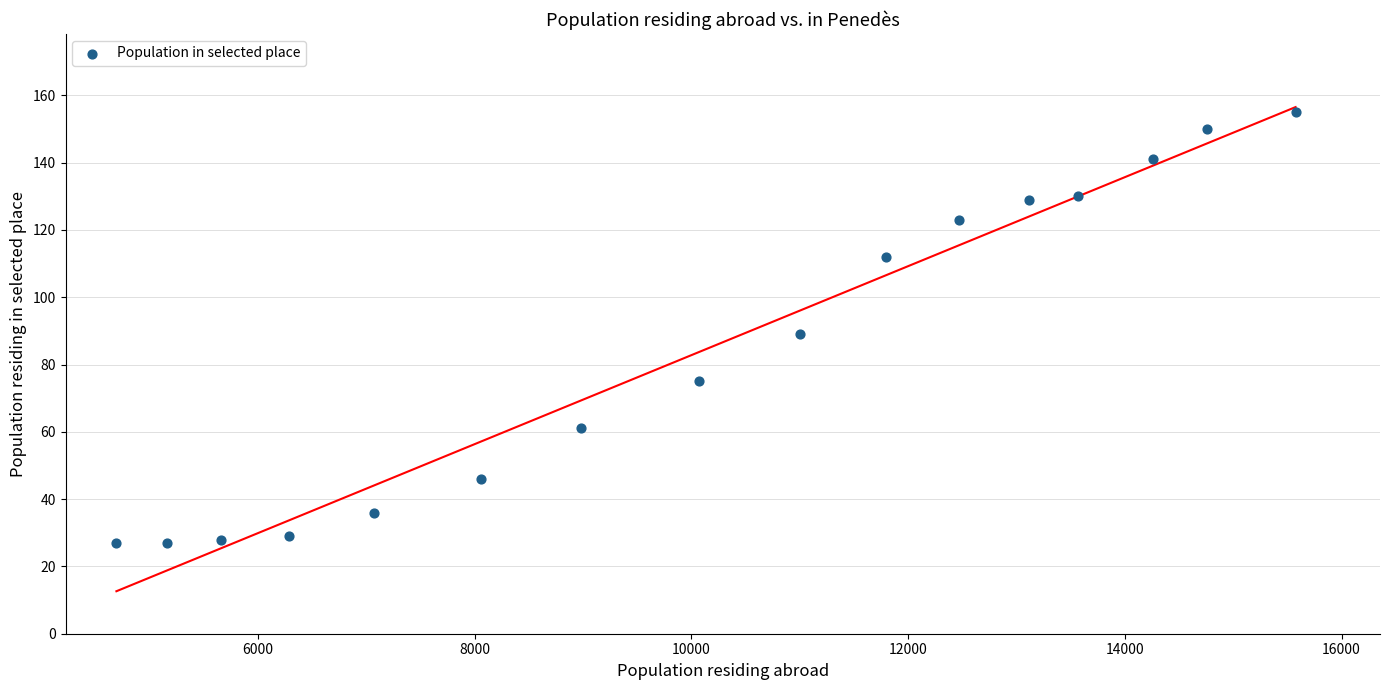

What Y value in the scatter plot is closest to 91?

89